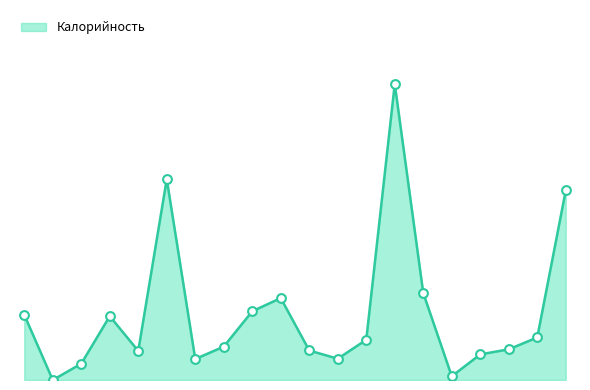

Does the chart have visible grid lines?

No